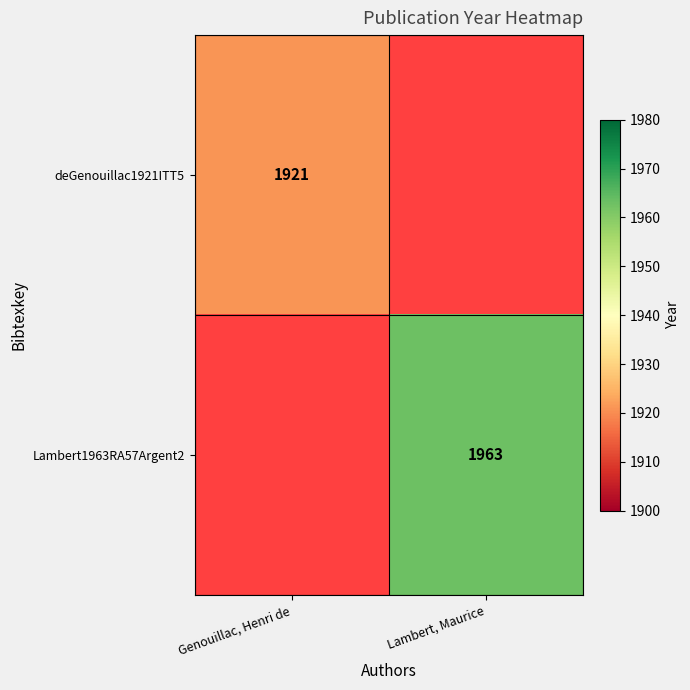

Which label corresponds to the largest value in the chart?

Lambert, Maurice